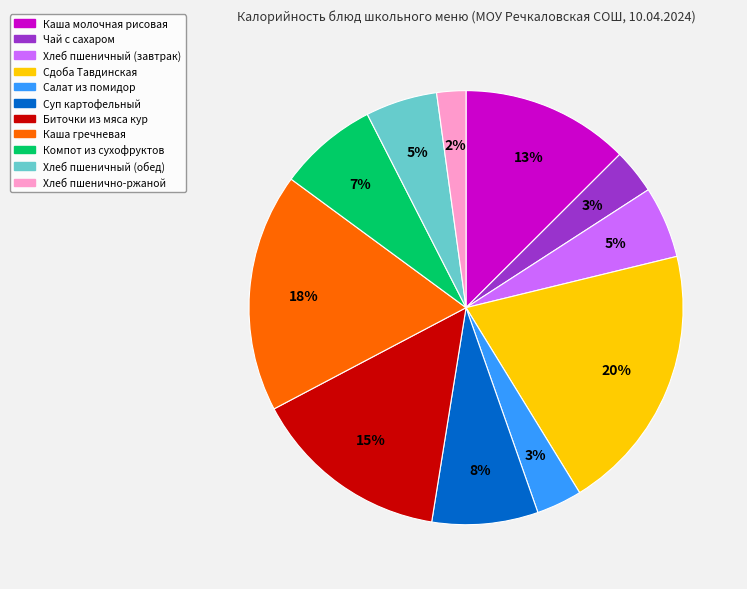

Does any single category account for the majority?

No